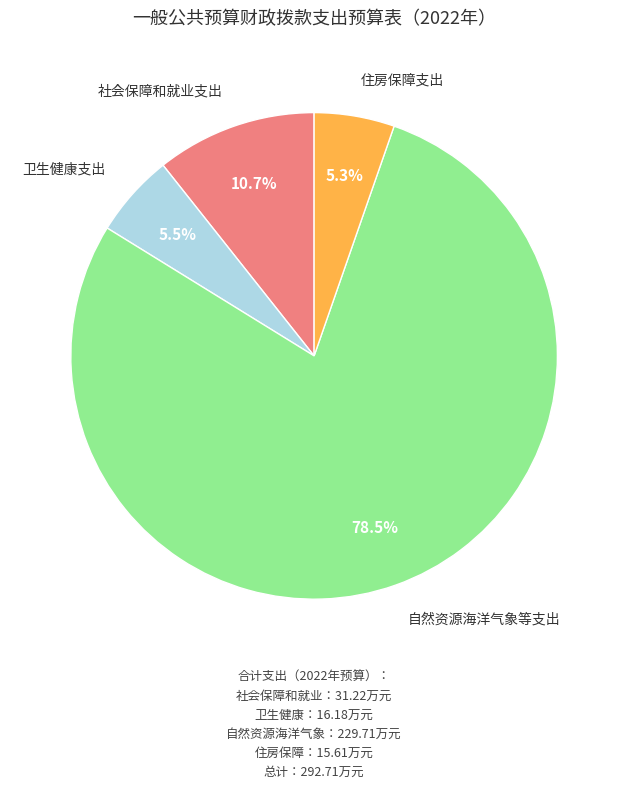

How many slices are in this pie chart?

4